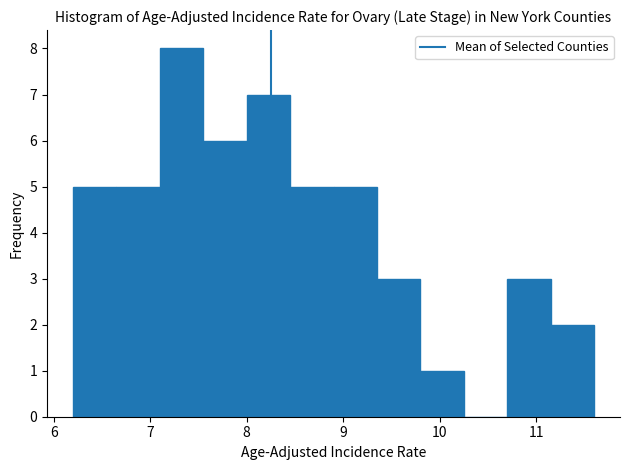

Over which range of the x-axis is the bar tallest?

7.10 to 7.55